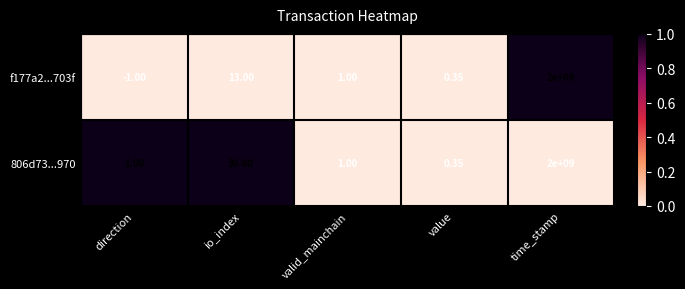

Where is 806d73...970 nearest to the value 1000000000?

io_index